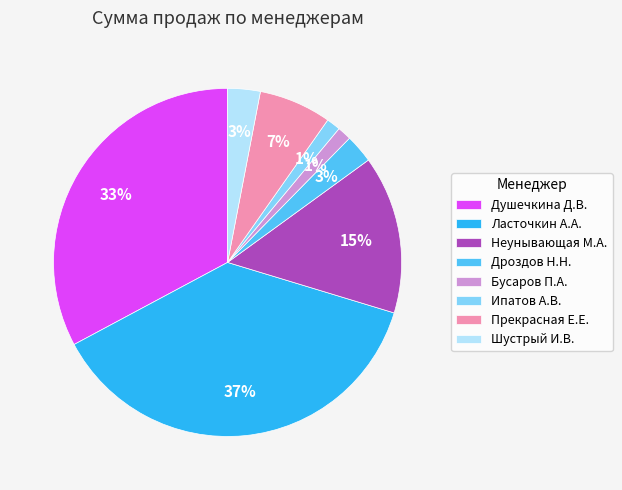

How many segments does this pie chart have?

8